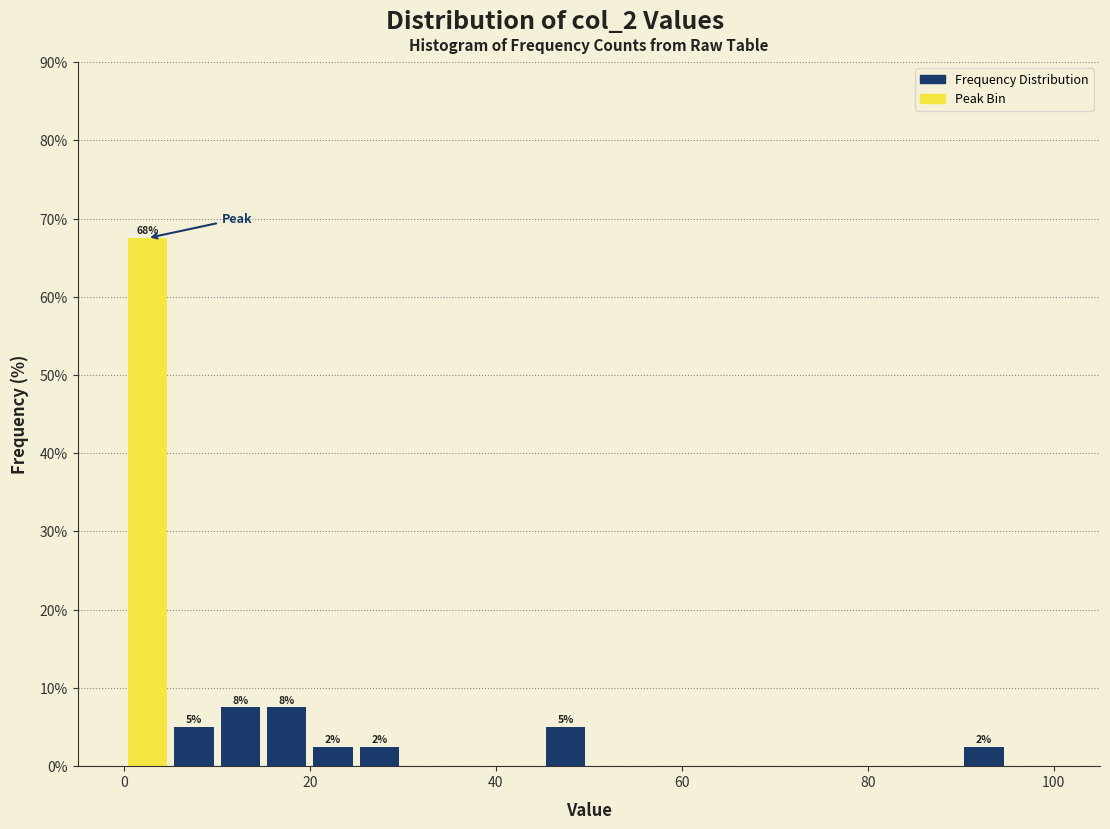

Read against the x-axis, roughly where is the centre of the tallest bar?

2